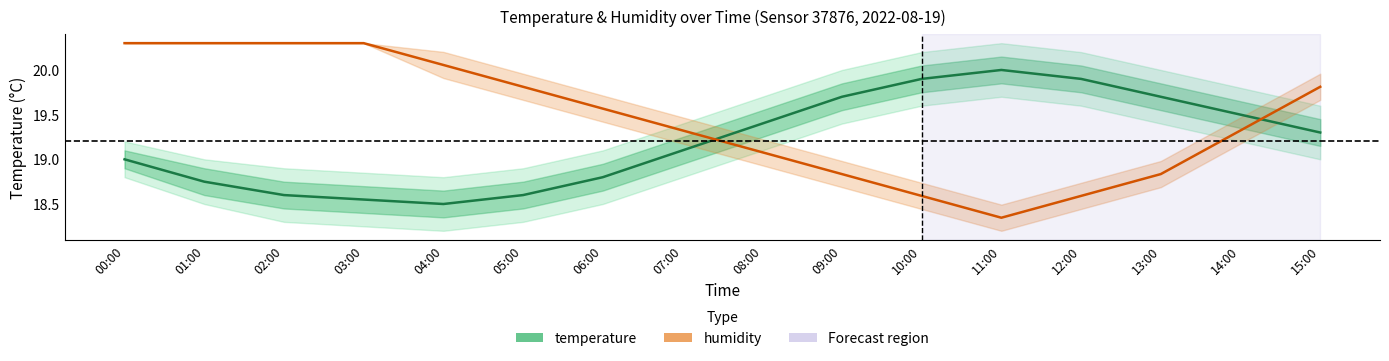

The temperature series shows 19.4 at 08:00. True or false?

True